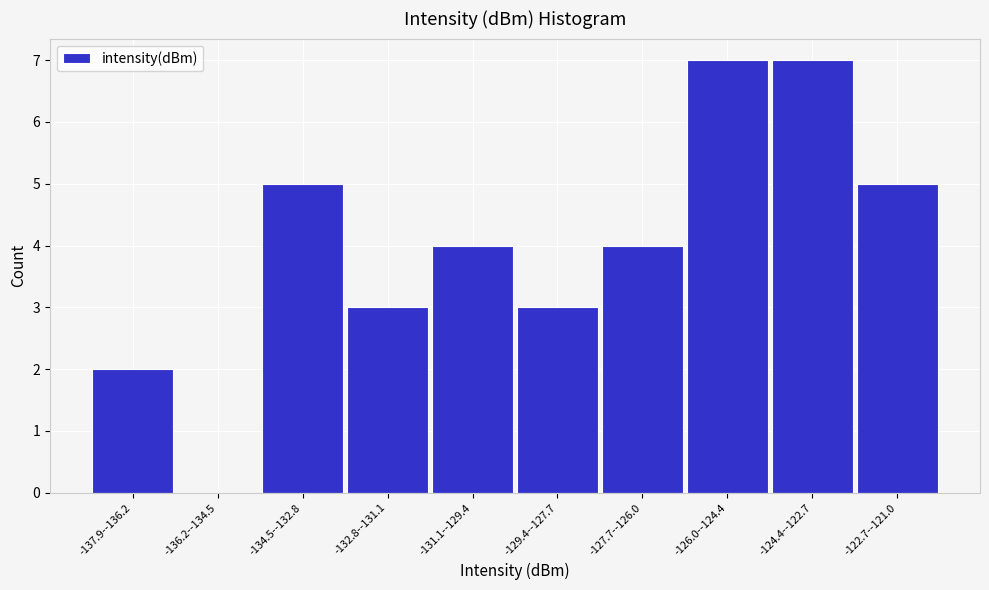

Reading left to right, extract all data points from this chart.

-137.9--136.2=2	-136.2--134.5=0	-134.5--132.8=5	-132.8--131.1=3	-131.1--129.4=4	-129.4--127.7=3	-127.7--126.0=4	-126.0--124.4=7	-124.4--122.7=7	-122.7--121.0=5